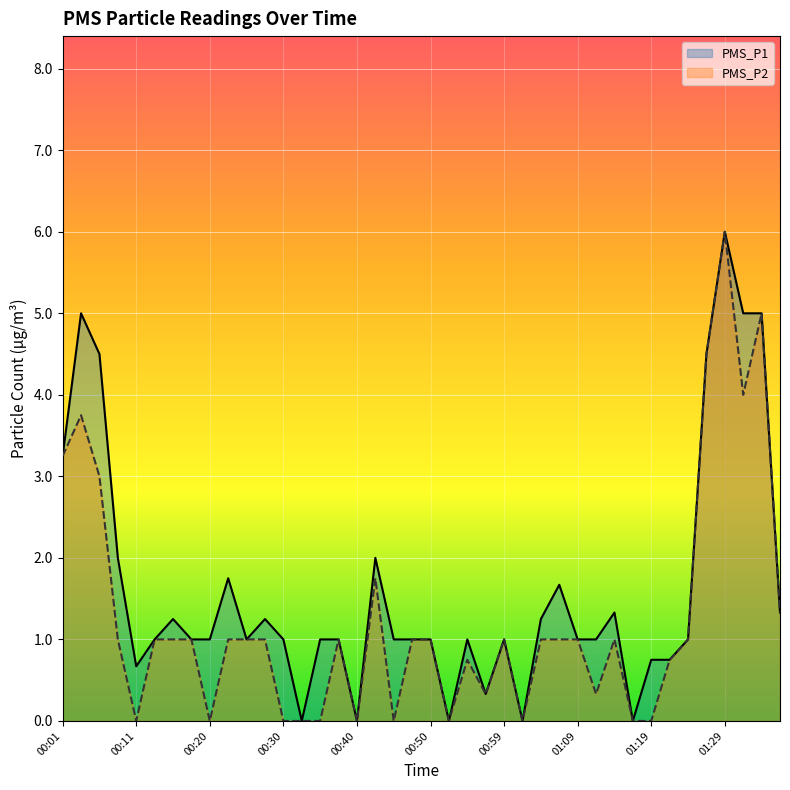

Reading left to right, extract all data points from this chart.

PMS_P1: 3.2	5.0	4.5	2.0	0.7	1.0	1.2	1.0	1.0	1.8	1.0	1.2	1.0	0.0	1.0	1.0	0.0	2.0	1.0	1.0	1.0	0.0	1.0	0.3	1.0	0.0	1.2	1.7	1.0	1.0	1.3	0.0	0.8	0.8	1.0	4.5	6.0	5.0	5.0	1.3
PMS_P2: 3.2	3.8	3.0	1.0	0.0	1.0	1.0	1.0	0.0	1.0	1.0	1.0	0.0	0.0	0.0	1.0	0.0	1.8	0.0	1.0	1.0	0.0	0.8	0.3	1.0	0.0	1.0	1.0	1.0	0.3	1.0	0.0	0.0	0.8	1.0	4.5	6.0	4.0	5.0	1.3